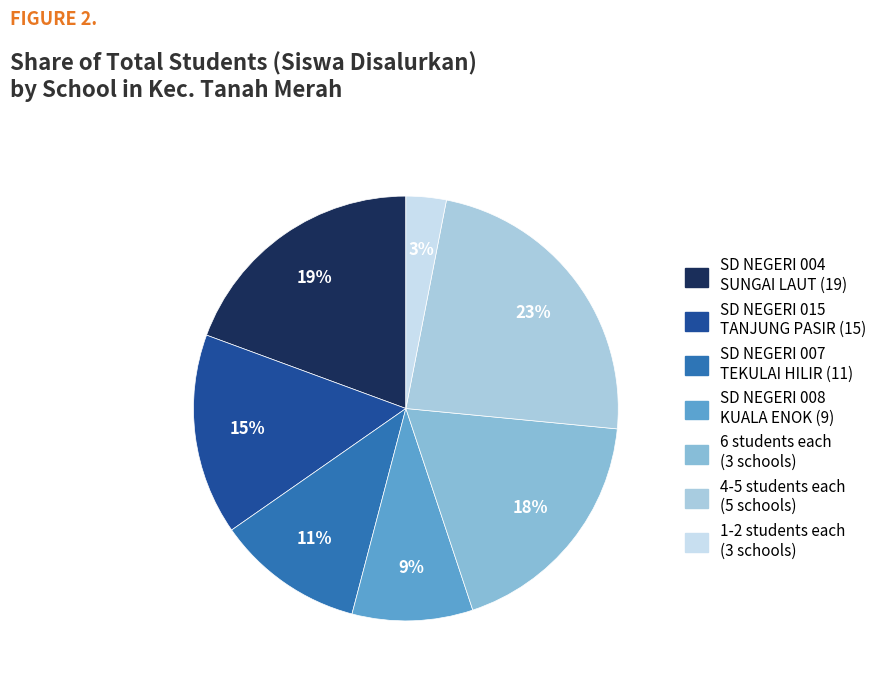

Is there a majority slice in this chart?

No